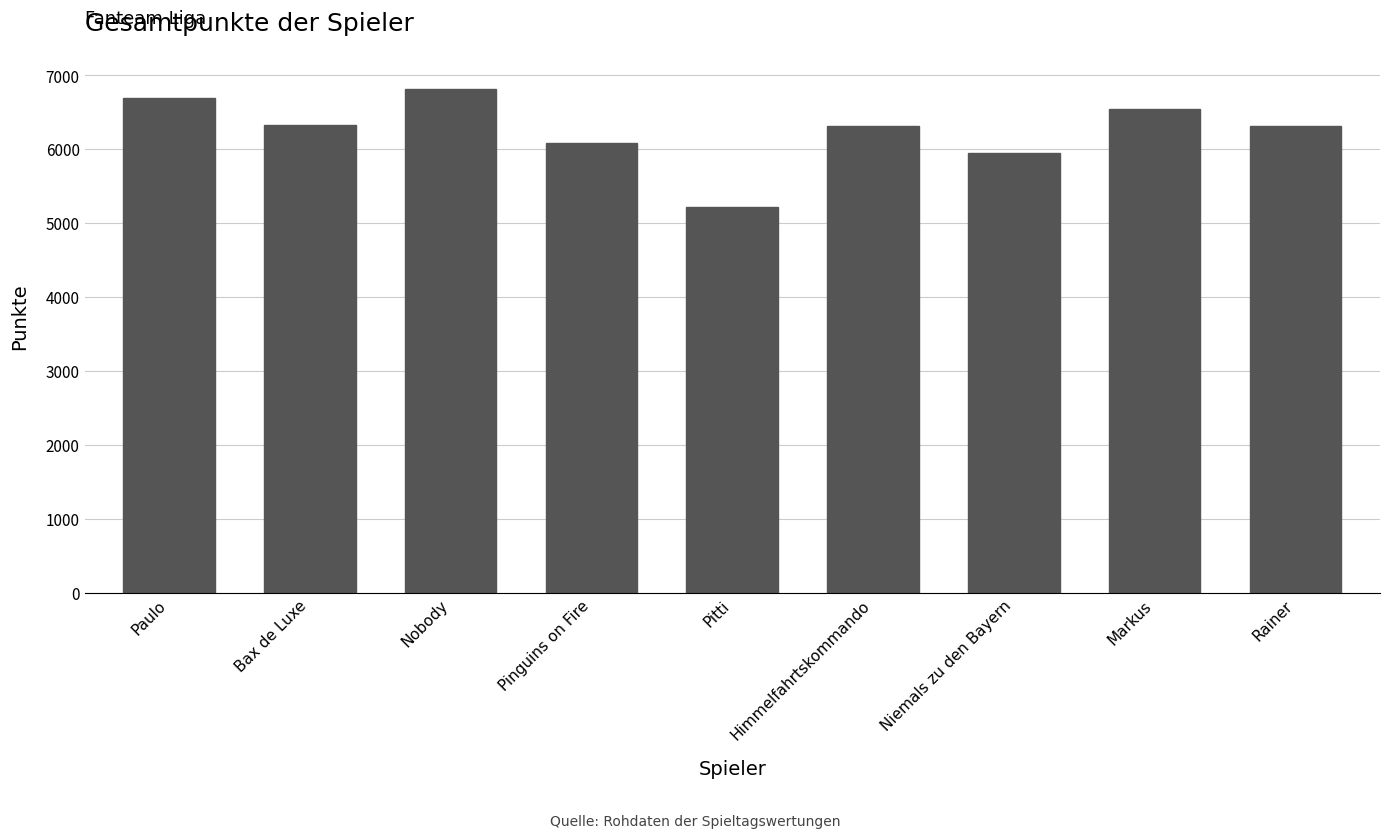

At which category does the chart reach its peak across all series?

Nobody